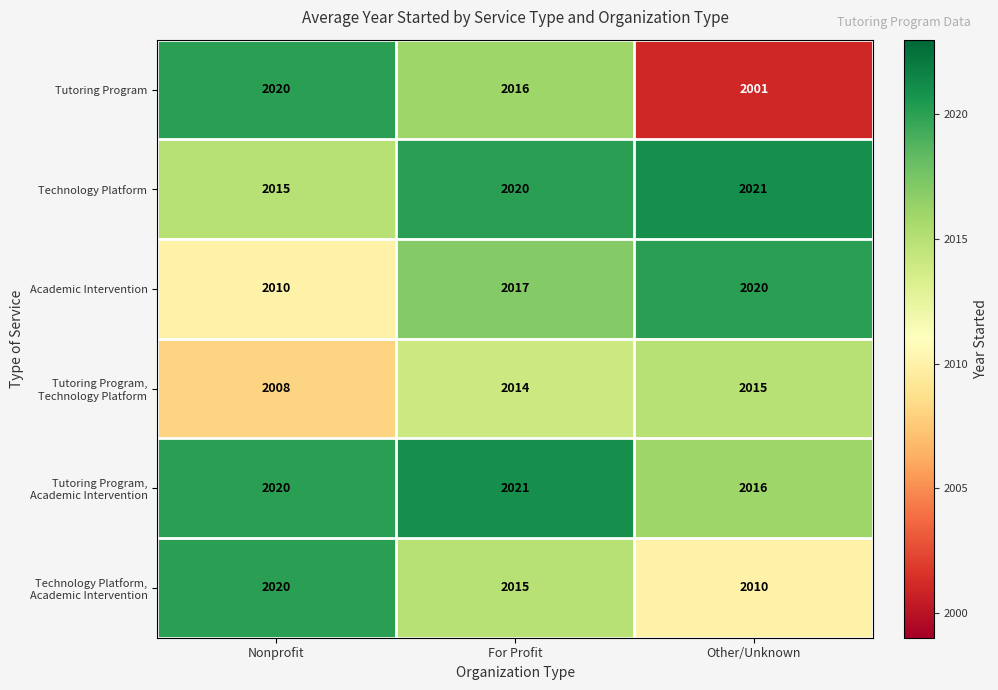

What is the spread (max minus min) of values at Other/Unknown?

20